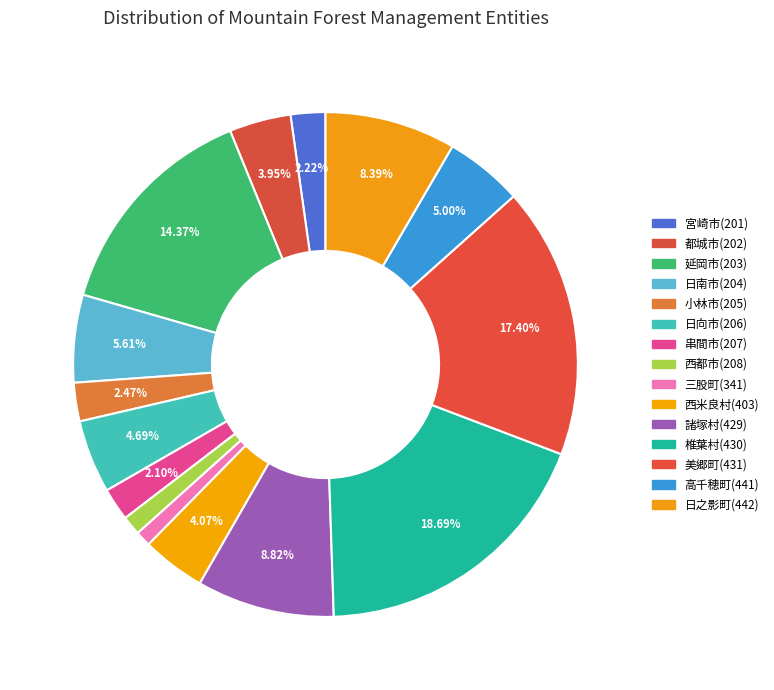

Count the number of slices in the pie.

15